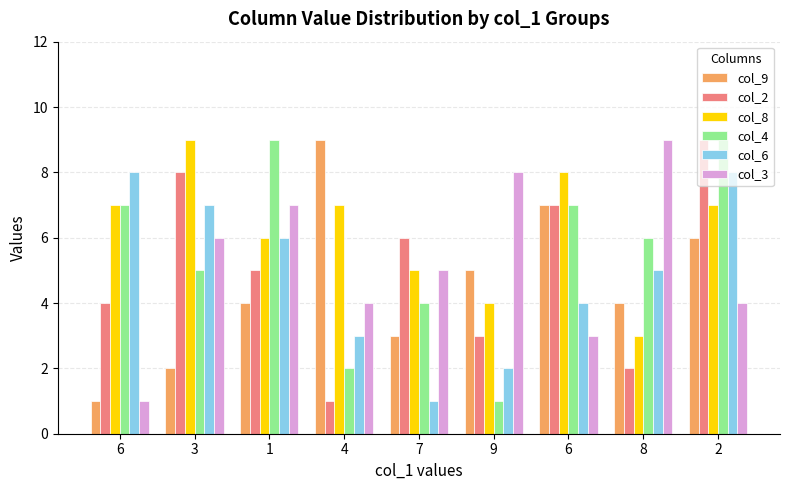

Where does the col_3 series first go above 5?

3